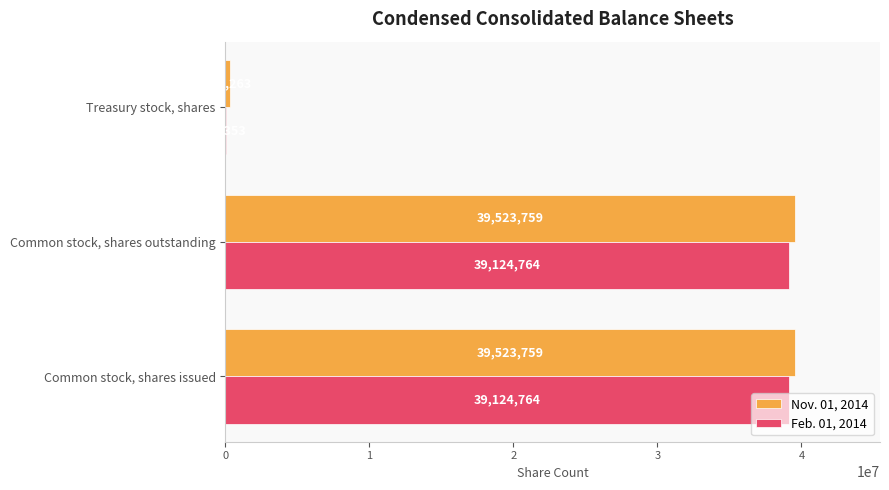

Which series has the largest total across all categories?

Nov. 01, 2014